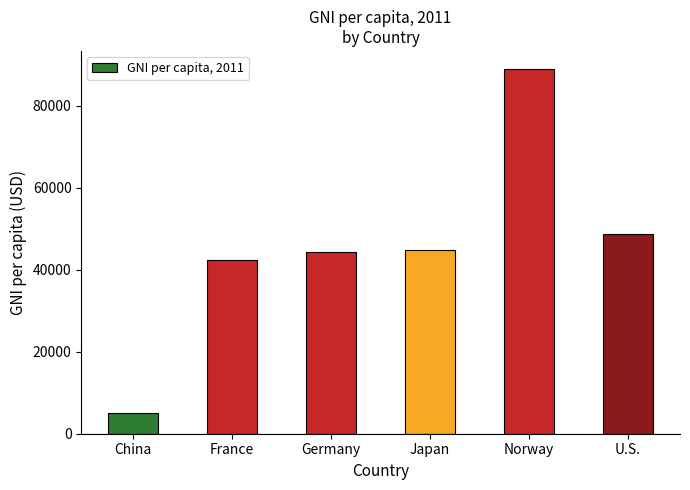

What is the average value?

45663